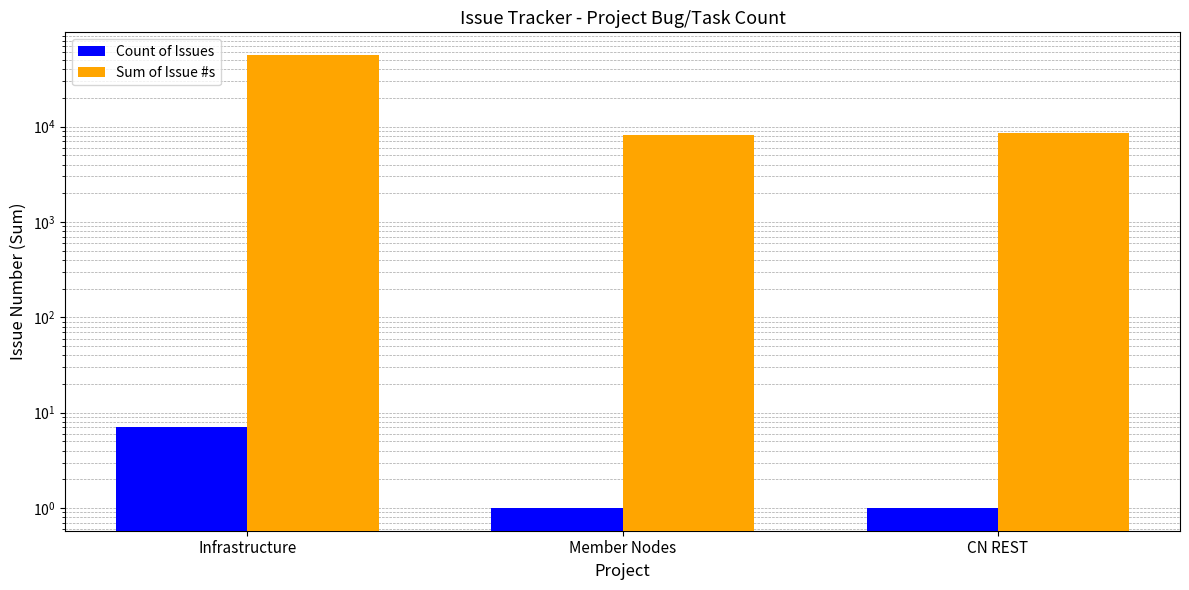

How many values in the Count of Issues series exceed 1?

1